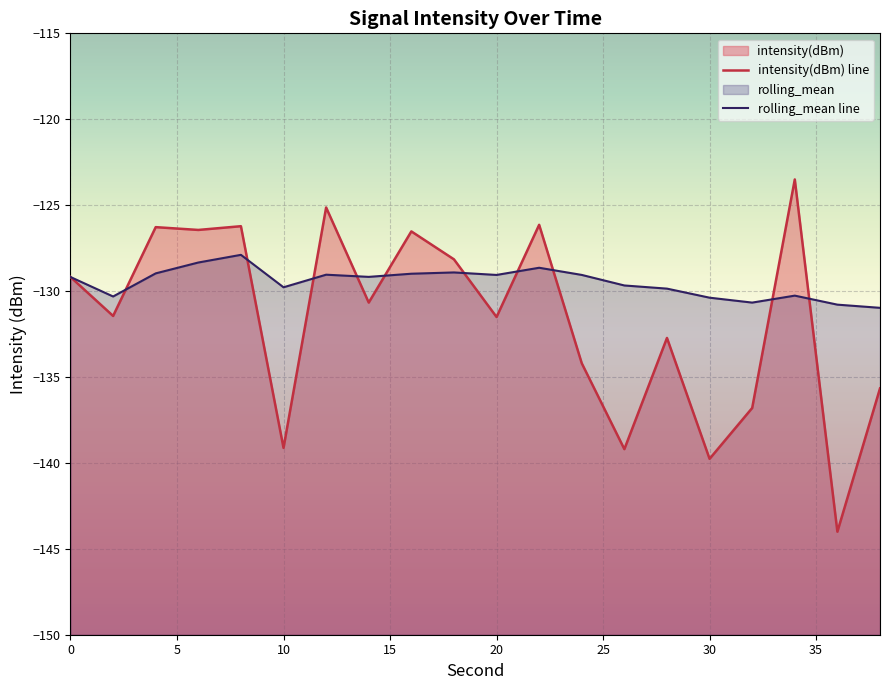

Which series changed the most between 18 and 28?

intensity(dBm)